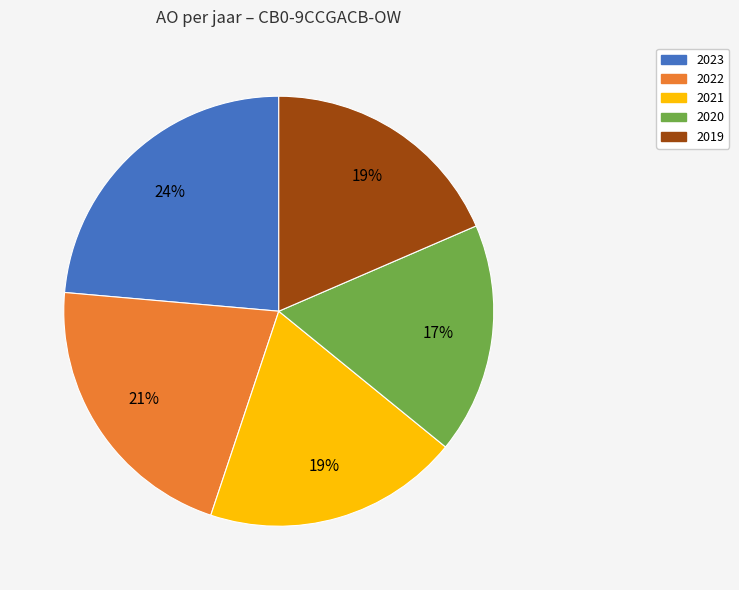

What percentage is the 2022 slice, to the nearest percent?

21%